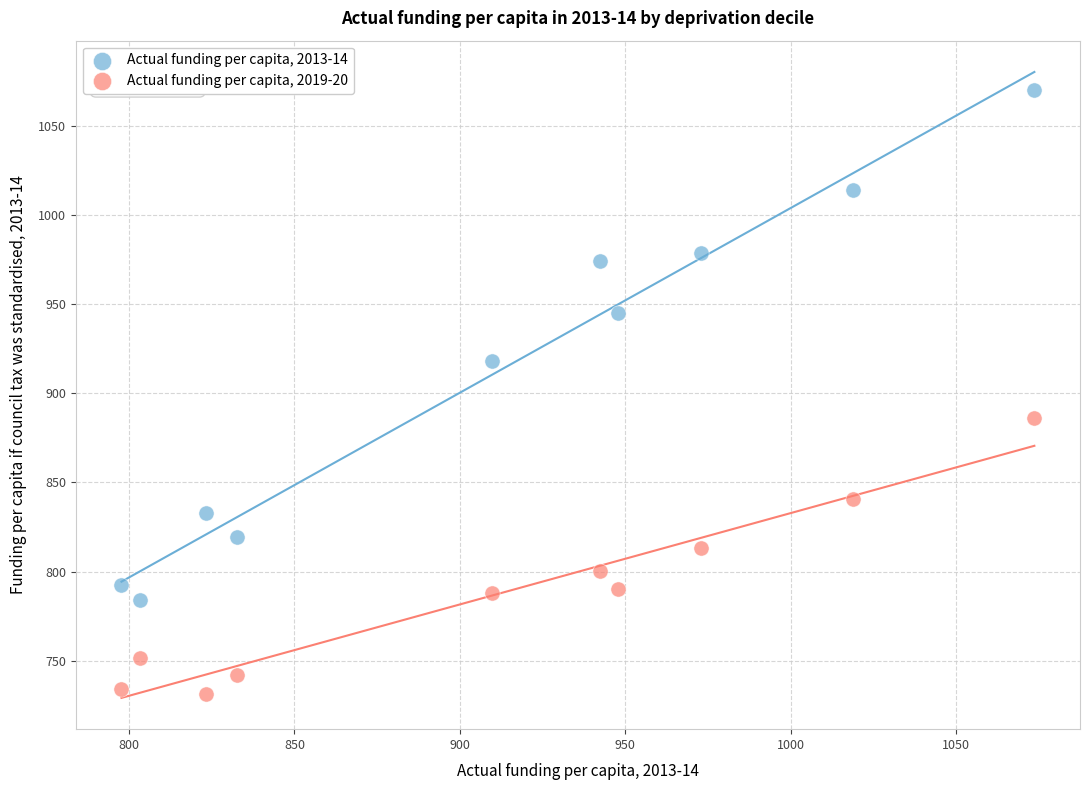

Which series reaches the minimum Y coordinate?

Actual funding per capita, 2019-20